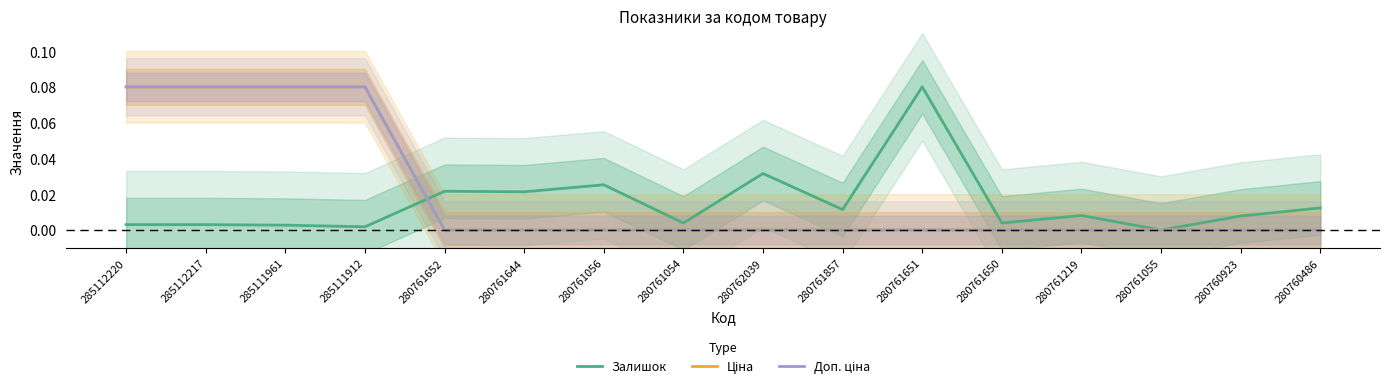

Which series has the largest total across all categories?

Ціна